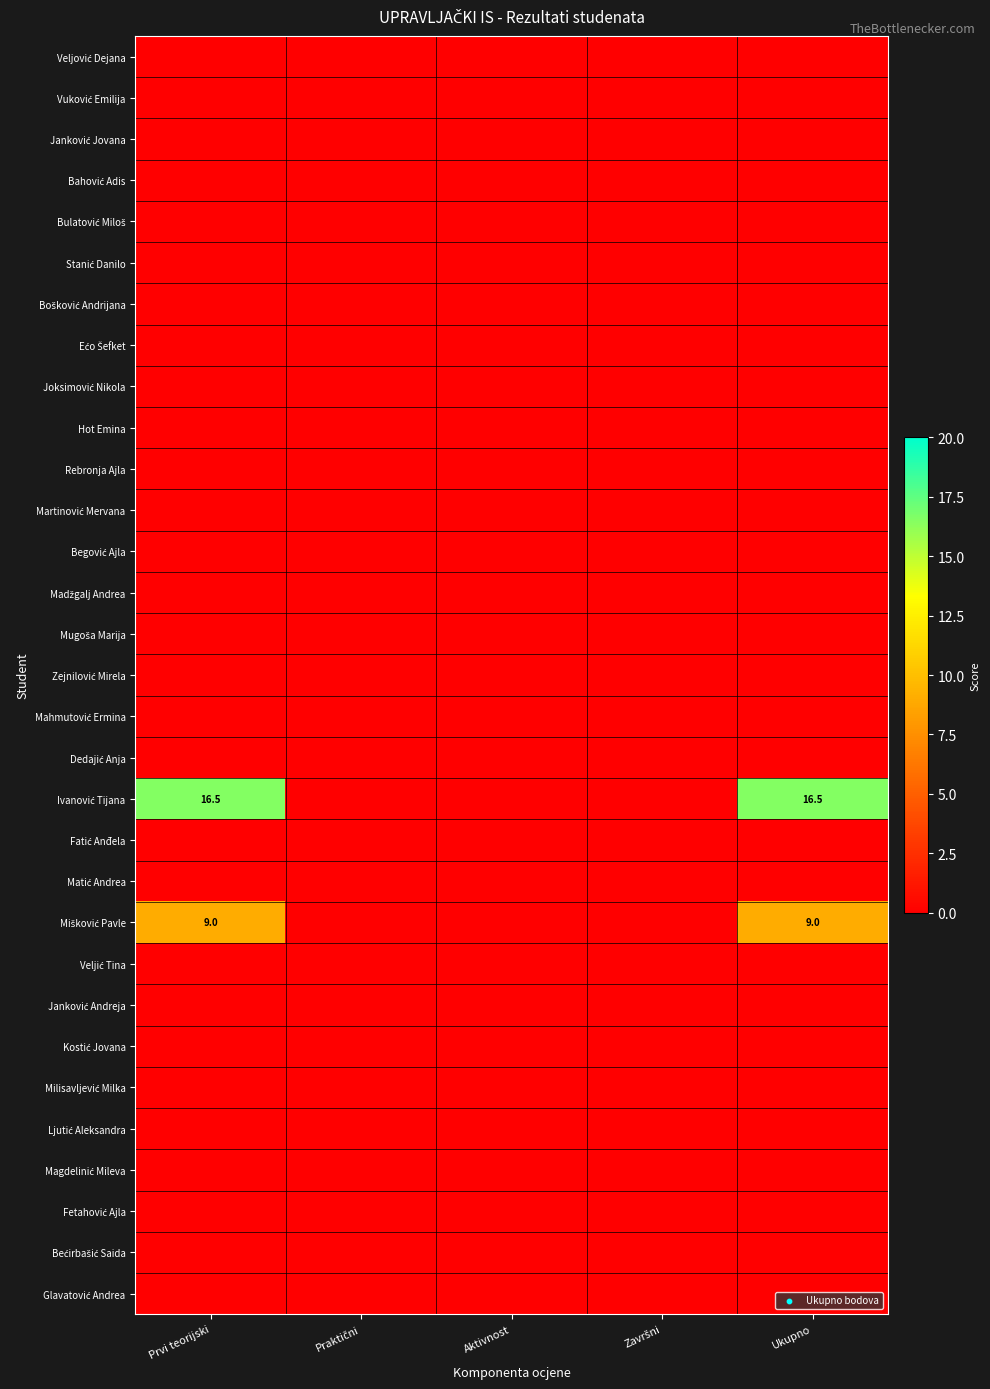

Which category has the lowest value in the Veljović Dejana series?

Prvi teorijski